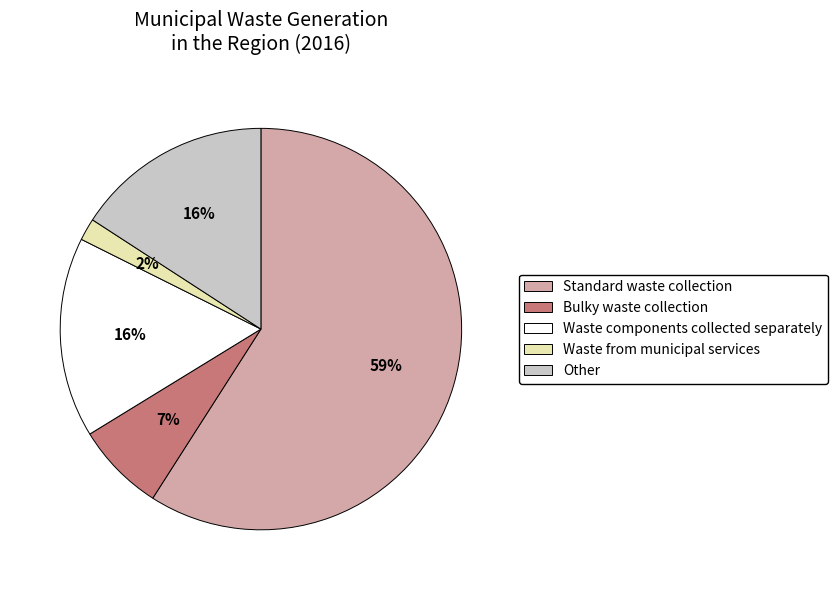

How many segments does this pie chart have?

5